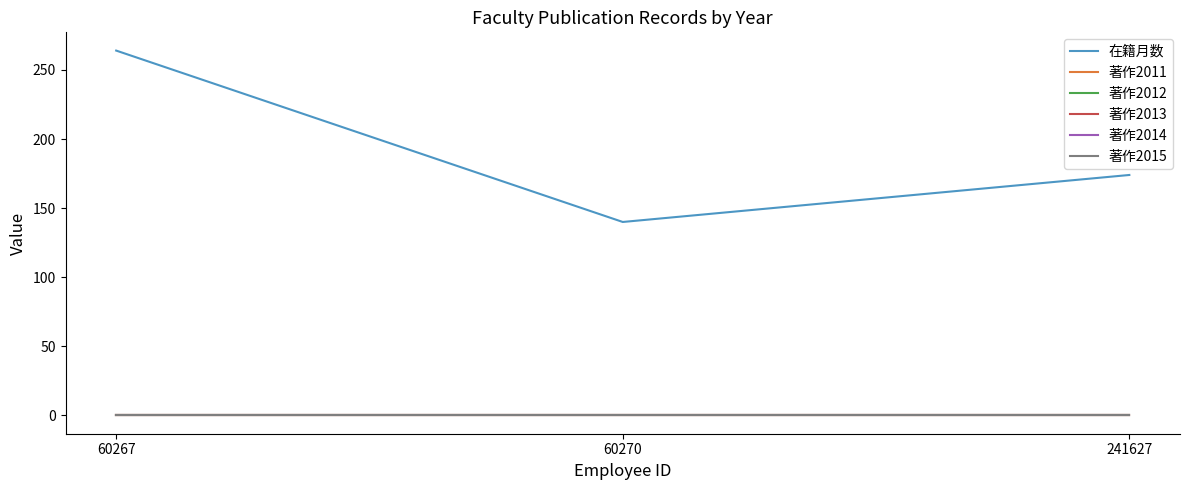

Reading left to right, transcribe all the data shown in this chart.

在籍月数: 264	140	174
著作2011: 0	0	0
著作2012: 0	0	0
著作2013: 0	0	0
著作2014: 0	0	0
著作2015: 0	0	0